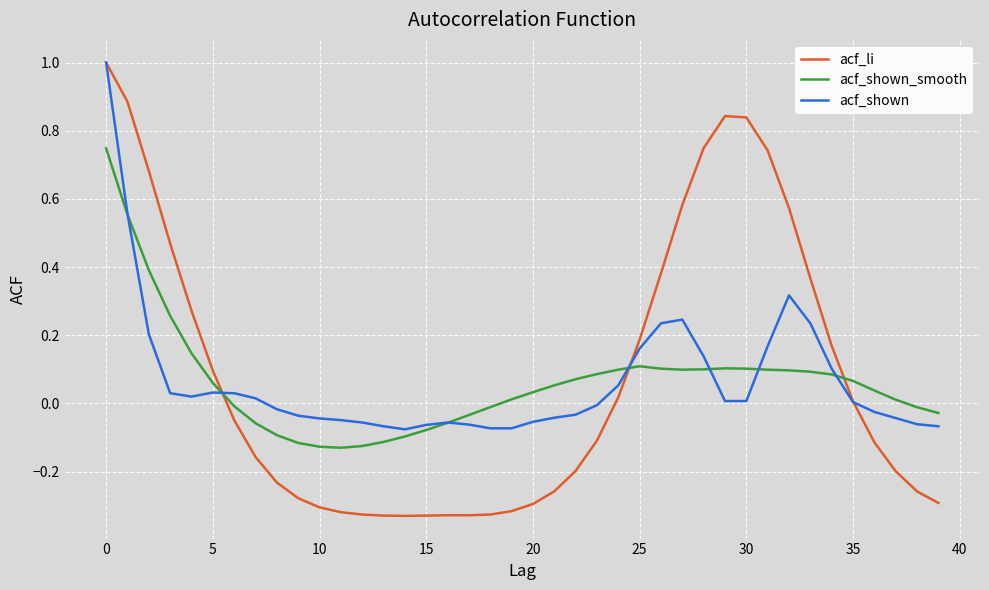

Which series has the widest spread of values?

acf_li